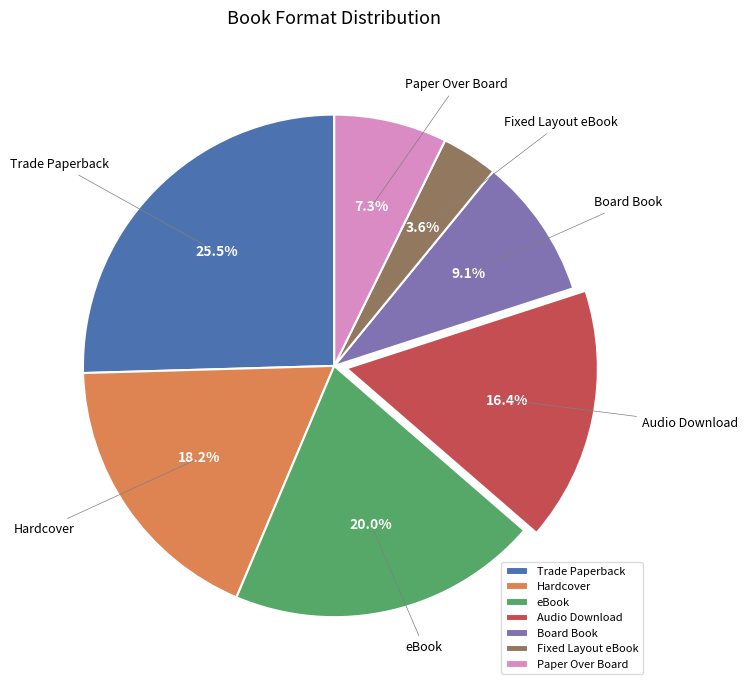

Rank the categories by value from highest to lowest.

Trade Paperback, eBook, Hardcover, Audio Download, Board Book, Paper Over Board, Fixed Layout eBook